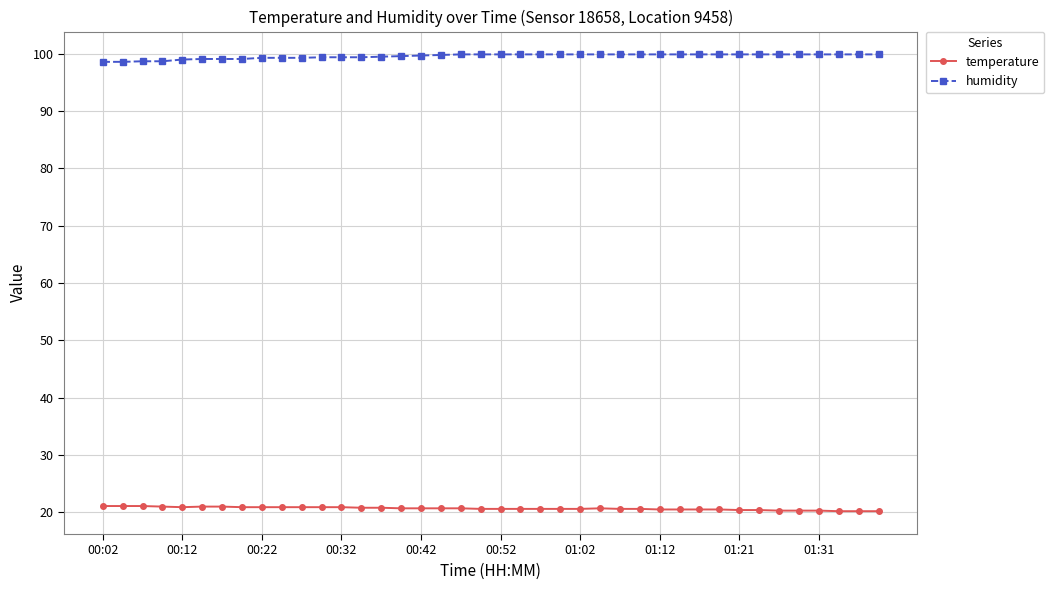

What is the greatest value displayed?

99.9